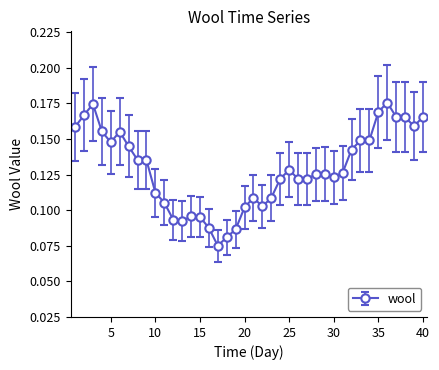

True or false: there are more than 1 points higher than both neighbors.

True